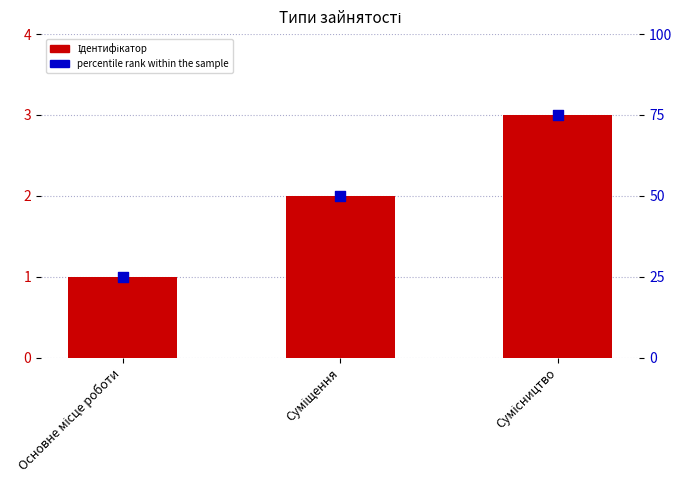

What are all the series names shown in the legend?

Ідентифікатор, percentile rank within the sample